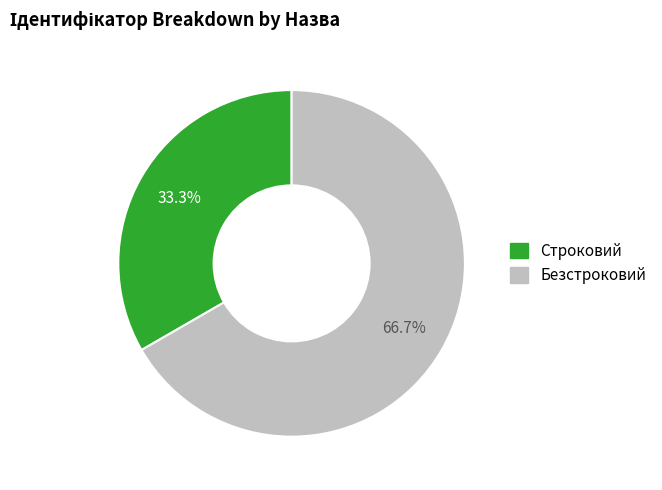

Between Строковий and Безстроковий, which is larger?

Безстроковий